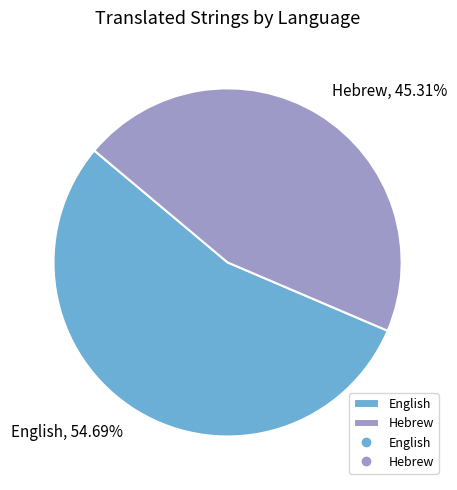

True or false: Hebrew accounts for 31% of the total.

False